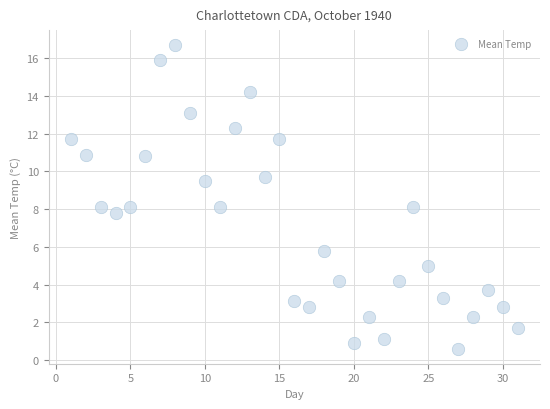

What is the range of Y values (max minus min)?

16.1